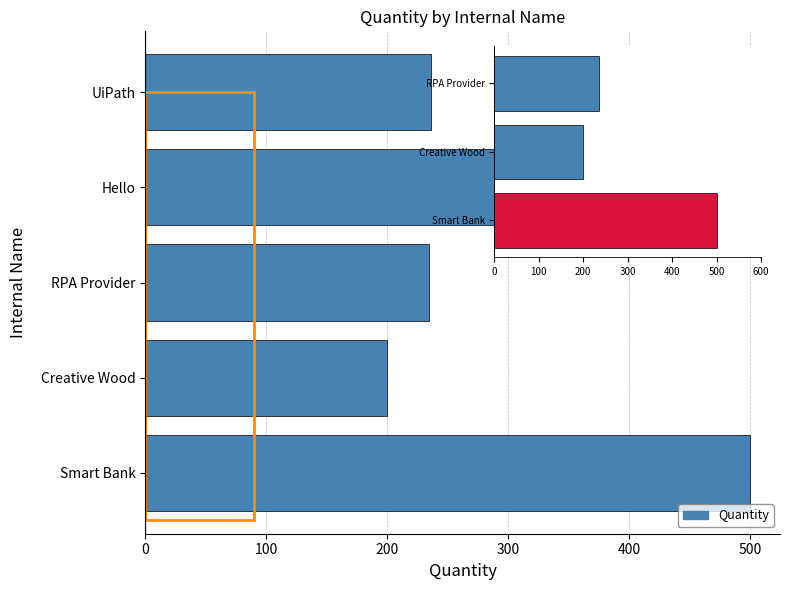

What is the average value?

321